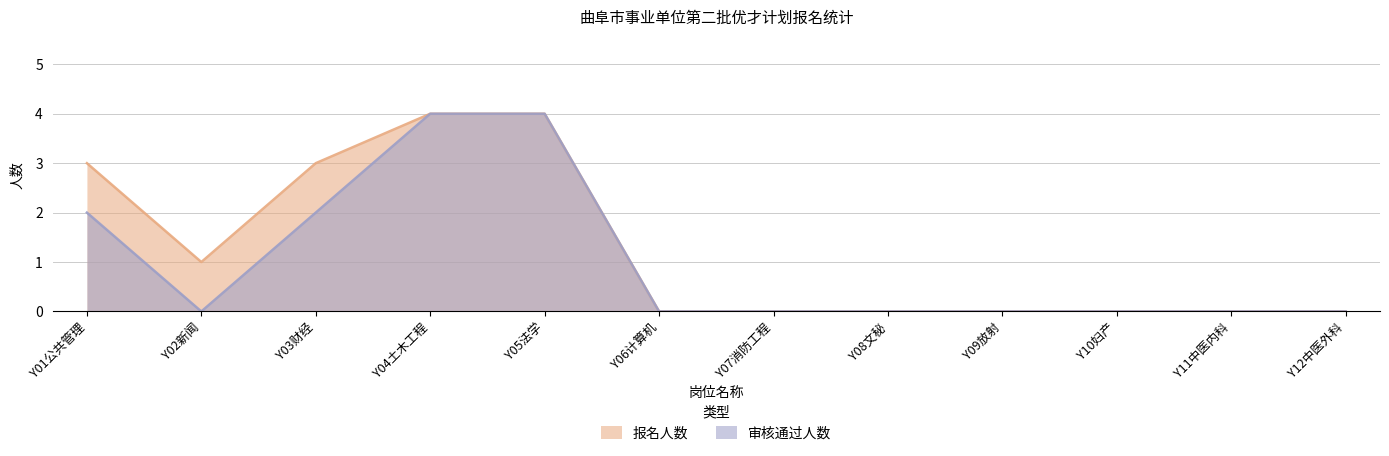

What is the maximum value shown in the chart?

4